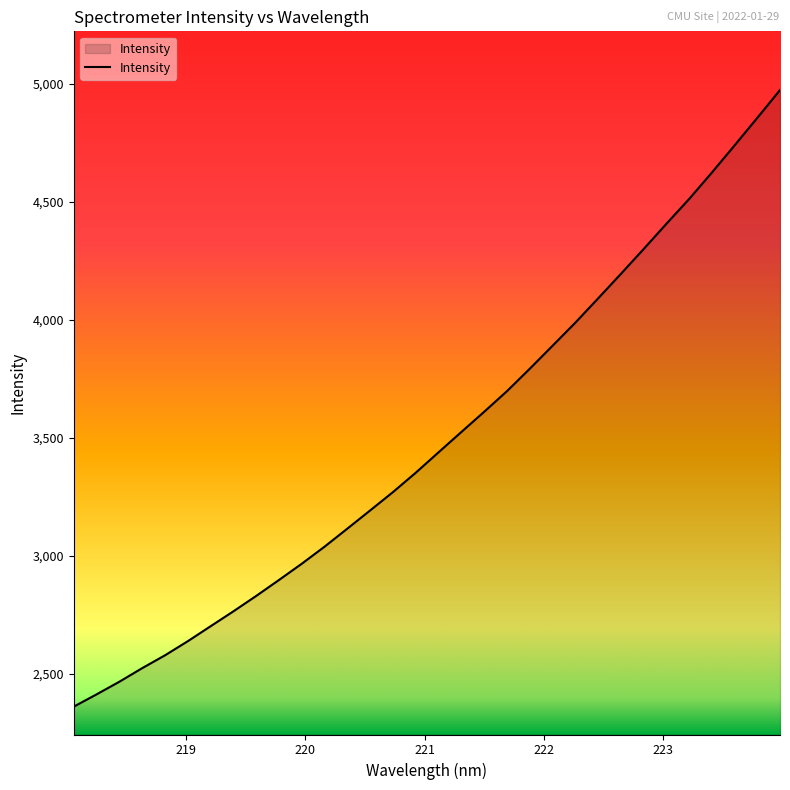

What is the smallest value displayed?

2360.8